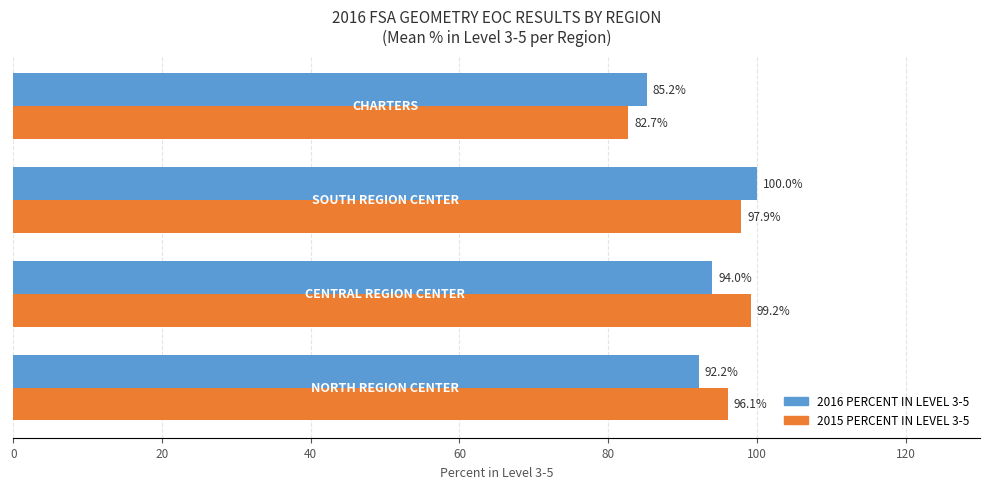

What is the minimum value shown in the chart?

82.7